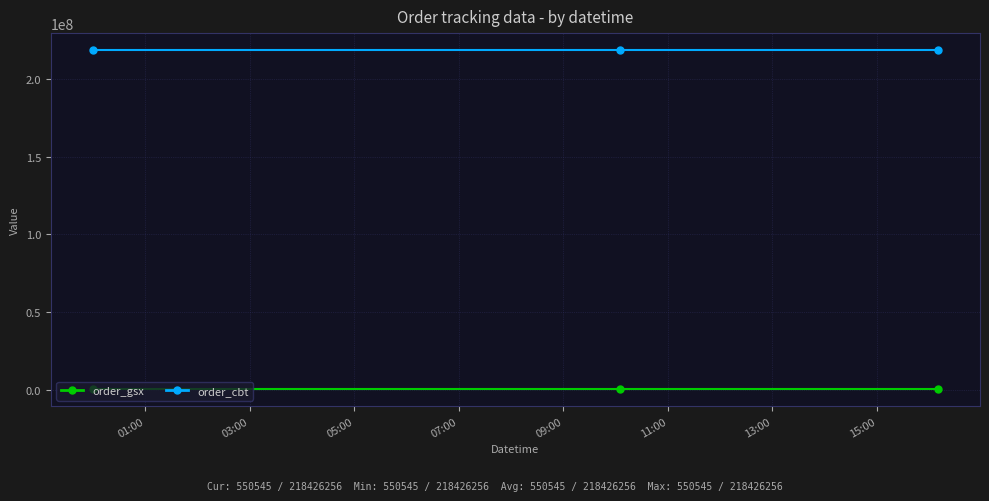

What is the average value of the order_gsx series?

550545